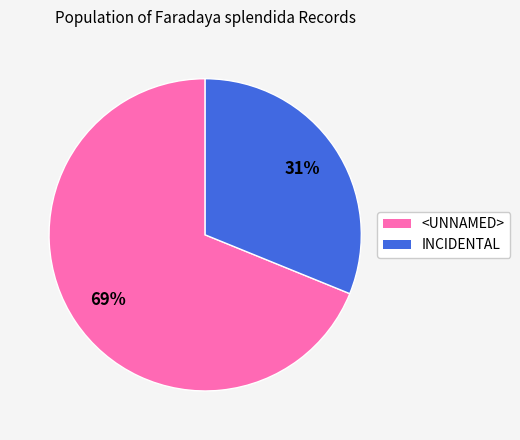

Is there any slice that represents more than half of the pie?

Yes